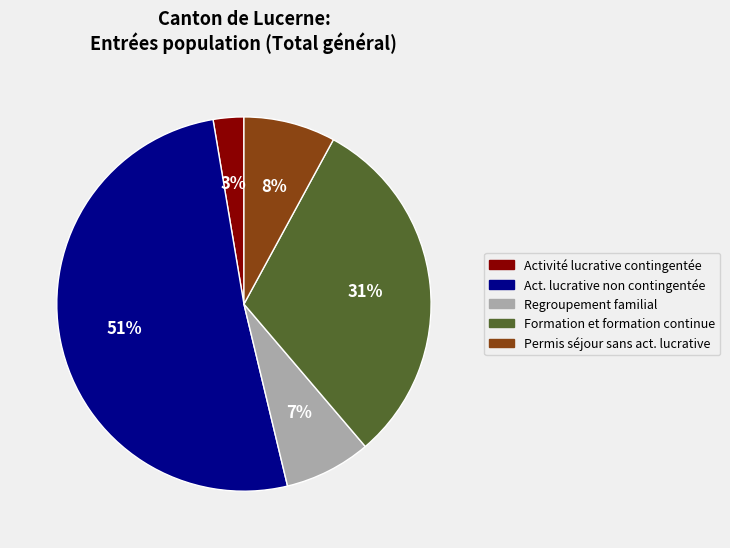

To the nearest percent, what is the difference between the largest and smallest slice percentages?

48%